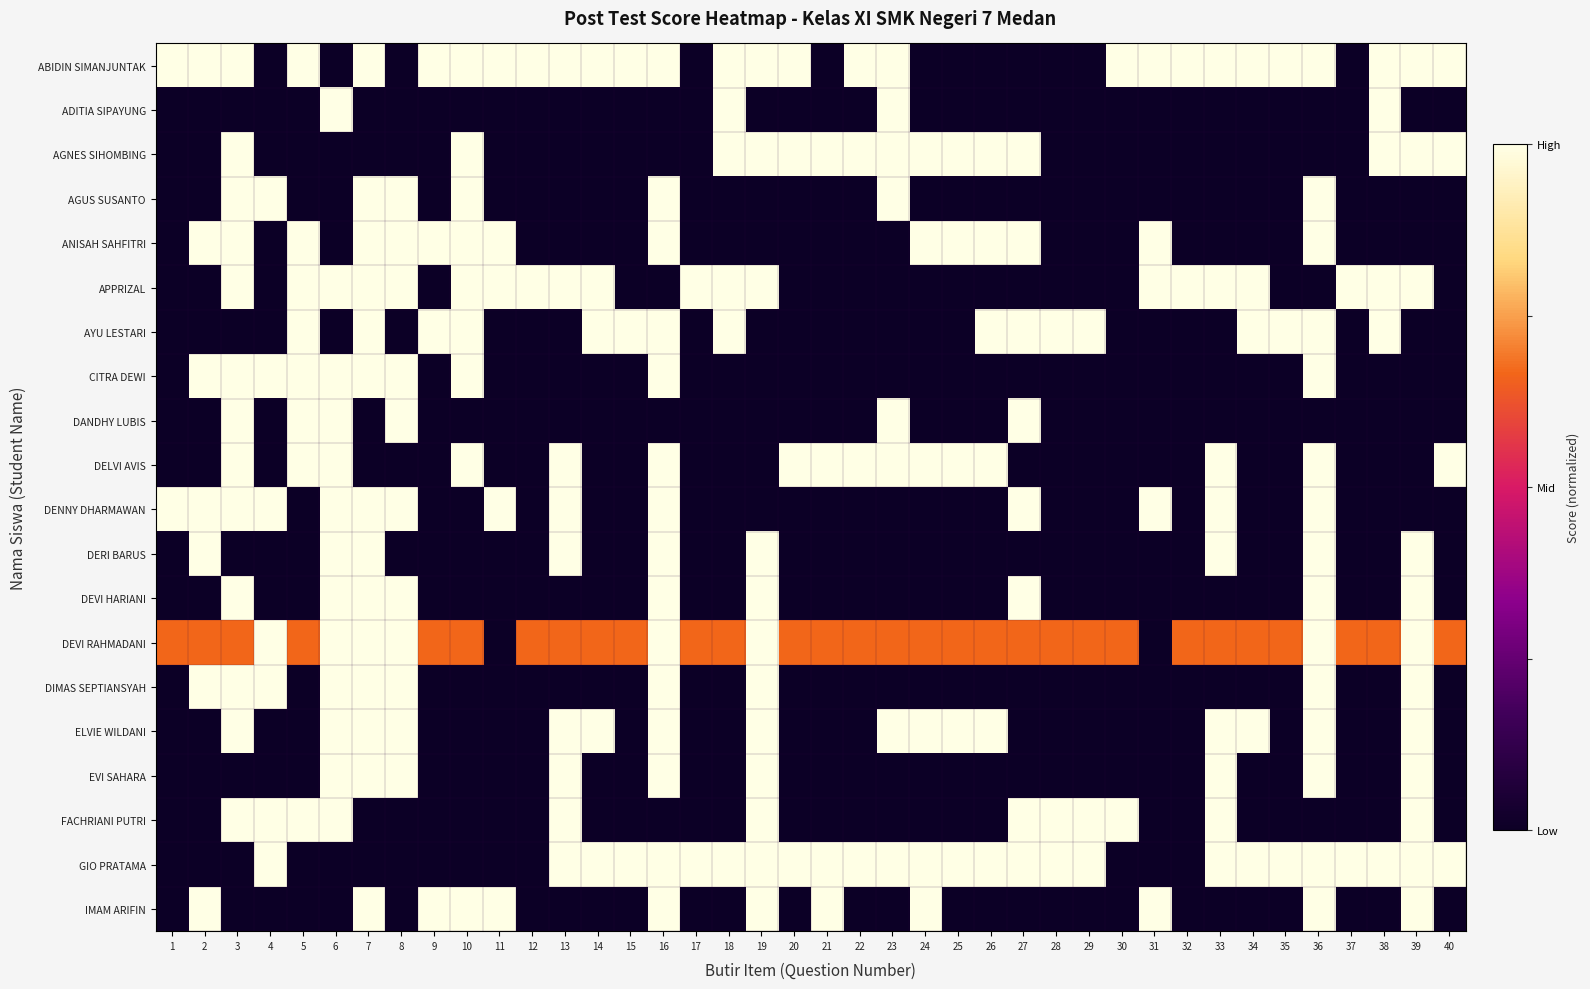

How many series are shown in this chart?

20